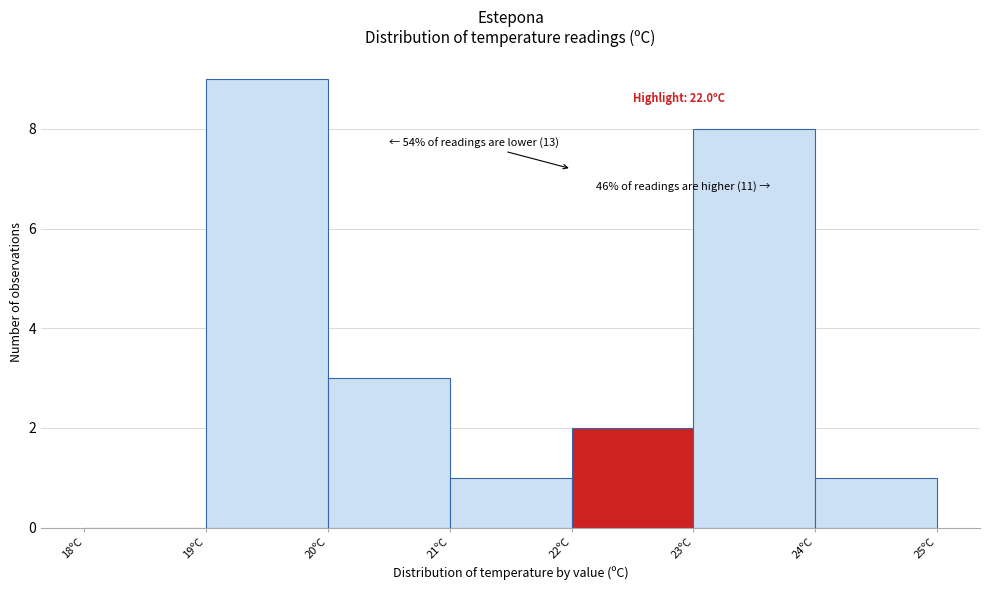

Which range on the x-axis has the tallest bar?

19 to 20